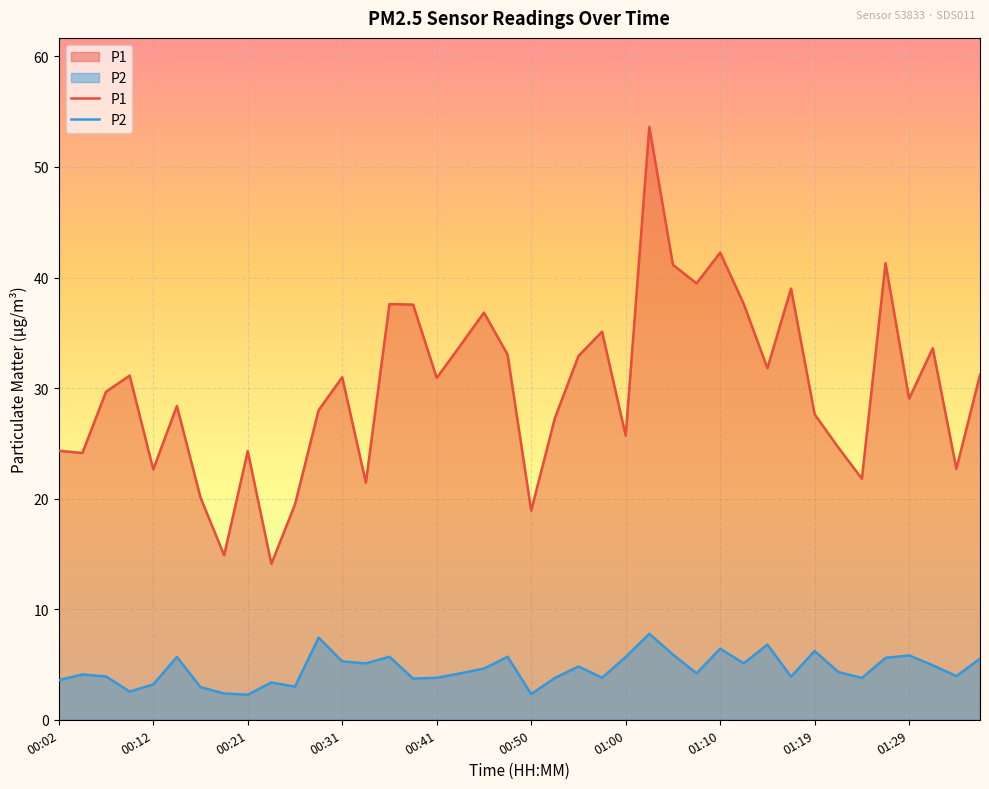

At 00:02, list the series in order from largest to smallest.

P1, P2